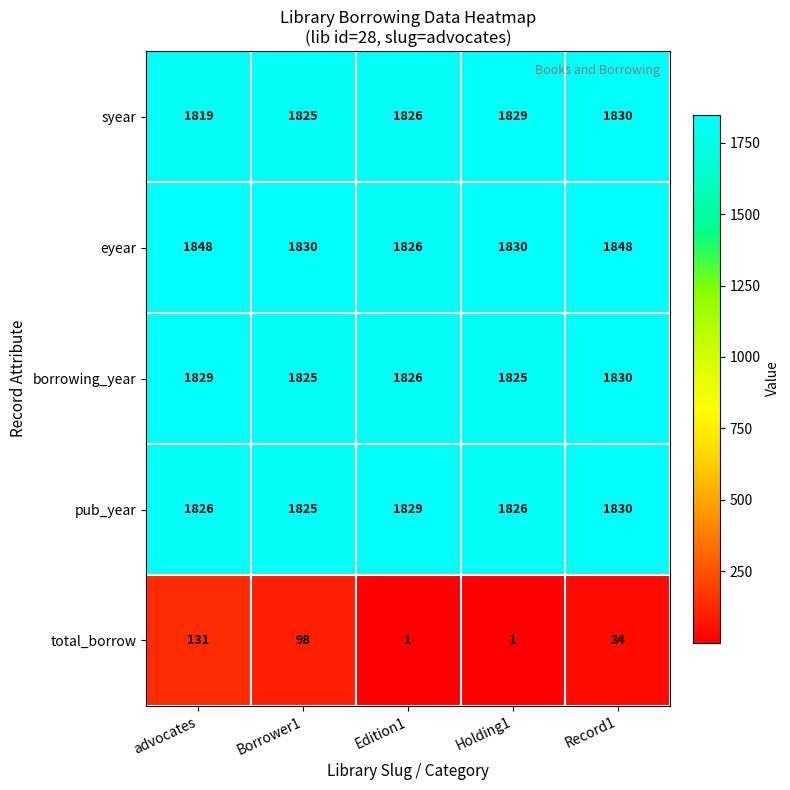

What is the maximum value shown in the chart?

1848